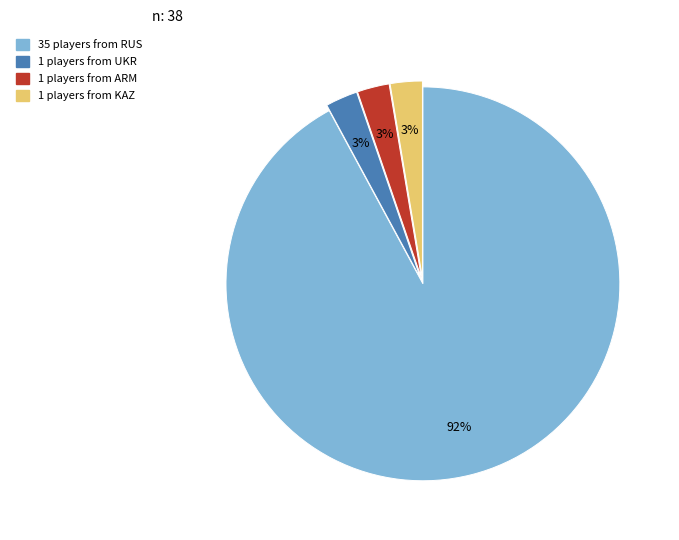

How many slices are in this pie chart?

4